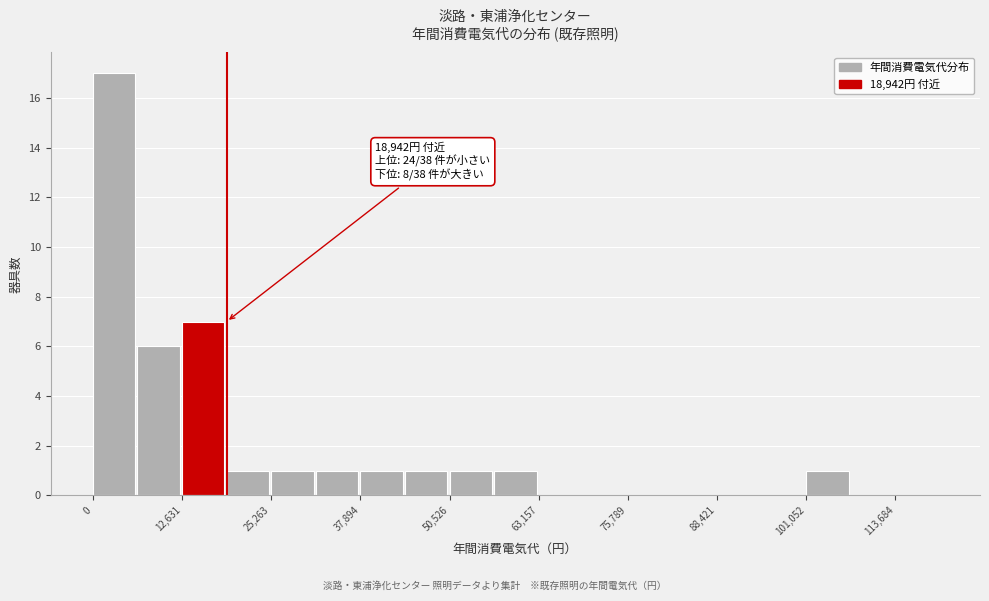

Around what value on the x-axis is the tallest bar? Give the approximate position of its centre, as read against the axis.

4000